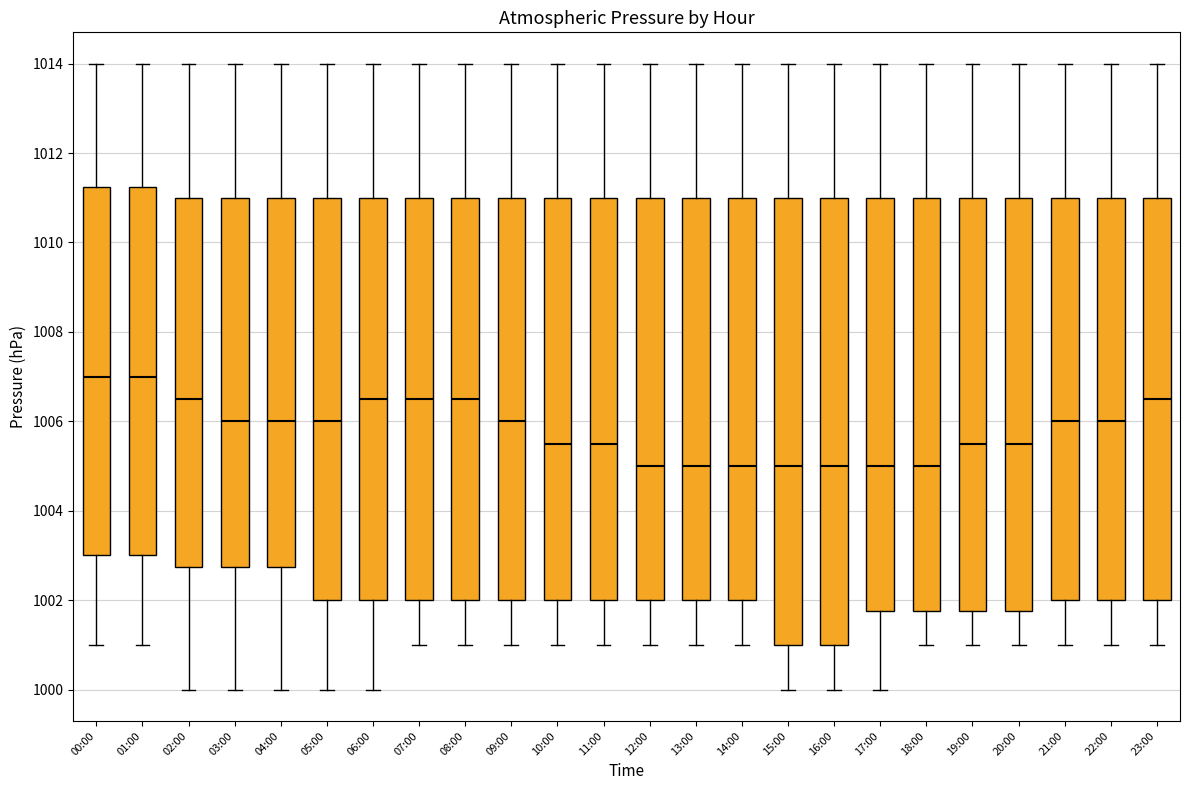

Reading left to right, read every box against the y-axis: the position of its median line, the range the box covers, and the ends of its whiskers. The values are not printed on the chart, so give them approximately, as read against the axis.

00:00: median 1007.0, box 1003.0 to 1011.2, whiskers 1001.0 to 1014.0
01:00: median 1007.0, box 1003.0 to 1011.2, whiskers 1001.0 to 1014.0
02:00: median 1006.6, box 1002.8 to 1011.0, whiskers 1000.0 to 1014.0
03:00: median 1006.0, box 1002.8 to 1011.0, whiskers 1000.0 to 1014.0
04:00: median 1006.0, box 1002.8 to 1011.0, whiskers 1000.0 to 1014.0
05:00: median 1006.0, box 1002.0 to 1011.0, whiskers 1000.0 to 1014.0
06:00: median 1006.6, box 1002.0 to 1011.0, whiskers 1000.0 to 1014.0
07:00: median 1006.6, box 1002.0 to 1011.0, whiskers 1001.0 to 1014.0
08:00: median 1006.6, box 1002.0 to 1011.0, whiskers 1001.0 to 1014.0
09:00: median 1006.0, box 1002.0 to 1011.0, whiskers 1001.0 to 1014.0
10:00: median 1005.6, box 1002.0 to 1011.0, whiskers 1001.0 to 1014.0
11:00: median 1005.6, box 1002.0 to 1011.0, whiskers 1001.0 to 1014.0
12:00: median 1005.0, box 1002.0 to 1011.0, whiskers 1001.0 to 1014.0
13:00: median 1005.0, box 1002.0 to 1011.0, whiskers 1001.0 to 1014.0
14:00: median 1005.0, box 1002.0 to 1011.0, whiskers 1001.0 to 1014.0
15:00: median 1005.0, box 1001.0 to 1011.0, whiskers 1000.0 to 1014.0
16:00: median 1005.0, box 1001.0 to 1011.0, whiskers 1000.0 to 1014.0
17:00: median 1005.0, box 1001.8 to 1011.0, whiskers 1000.0 to 1014.0
18:00: median 1005.0, box 1001.8 to 1011.0, whiskers 1001.0 to 1014.0
19:00: median 1005.6, box 1001.8 to 1011.0, whiskers 1001.0 to 1014.0
20:00: median 1005.6, box 1001.8 to 1011.0, whiskers 1001.0 to 1014.0
21:00: median 1006.0, box 1002.0 to 1011.0, whiskers 1001.0 to 1014.0
22:00: median 1006.0, box 1002.0 to 1011.0, whiskers 1001.0 to 1014.0
23:00: median 1006.6, box 1002.0 to 1011.0, whiskers 1001.0 to 1014.0